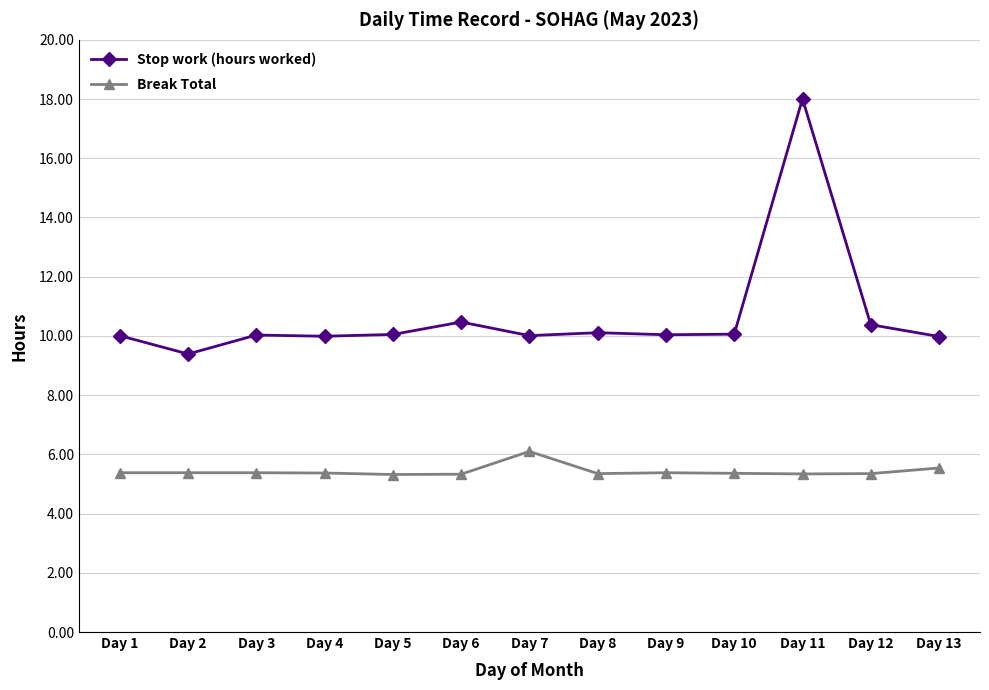

What is the difference between the highest and lowest values at Day 4?

4.6